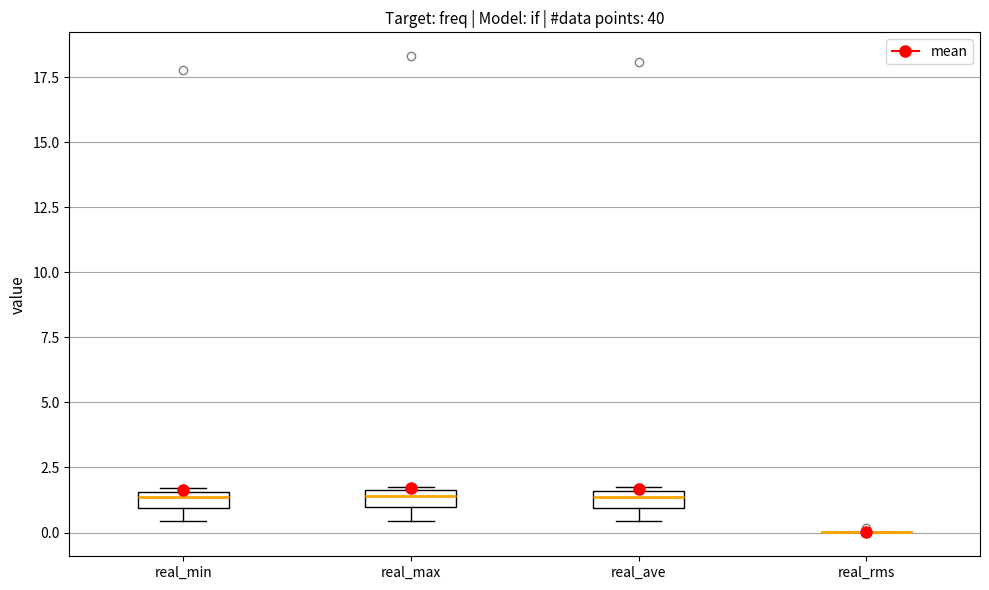

Where does the lower whisker of the box for real_max end on the y-axis? The values are not printed on the chart, so give them approximately, as read against the axis.

0.5